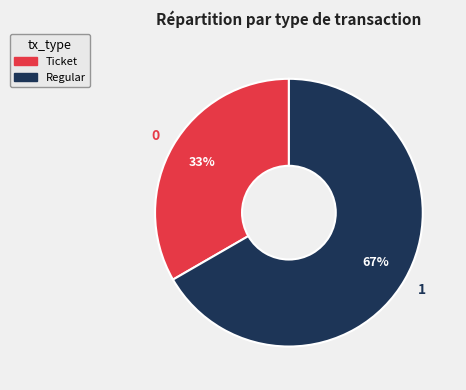

To the nearest percent, what is the combined percentage of Ticket and Regular?

100%